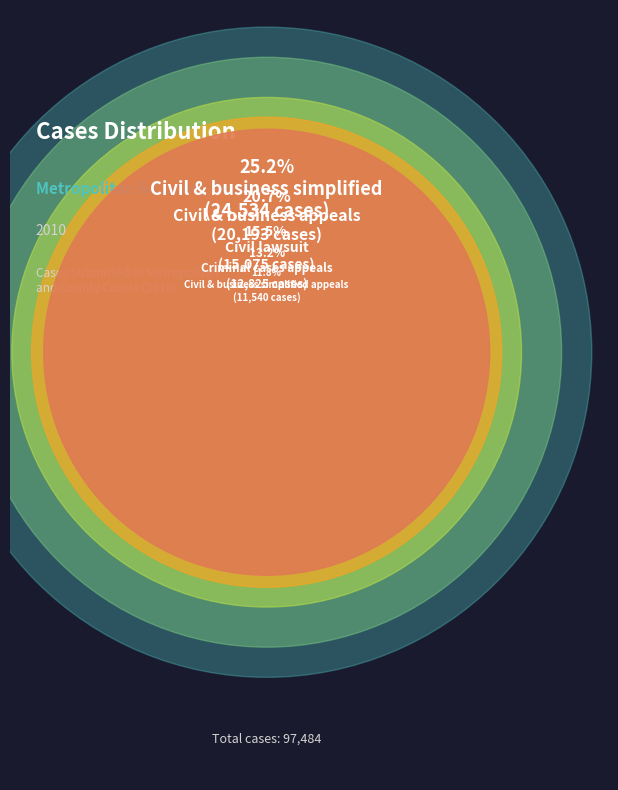

Is it true that Criminal simplified is 2% of the pie?

True